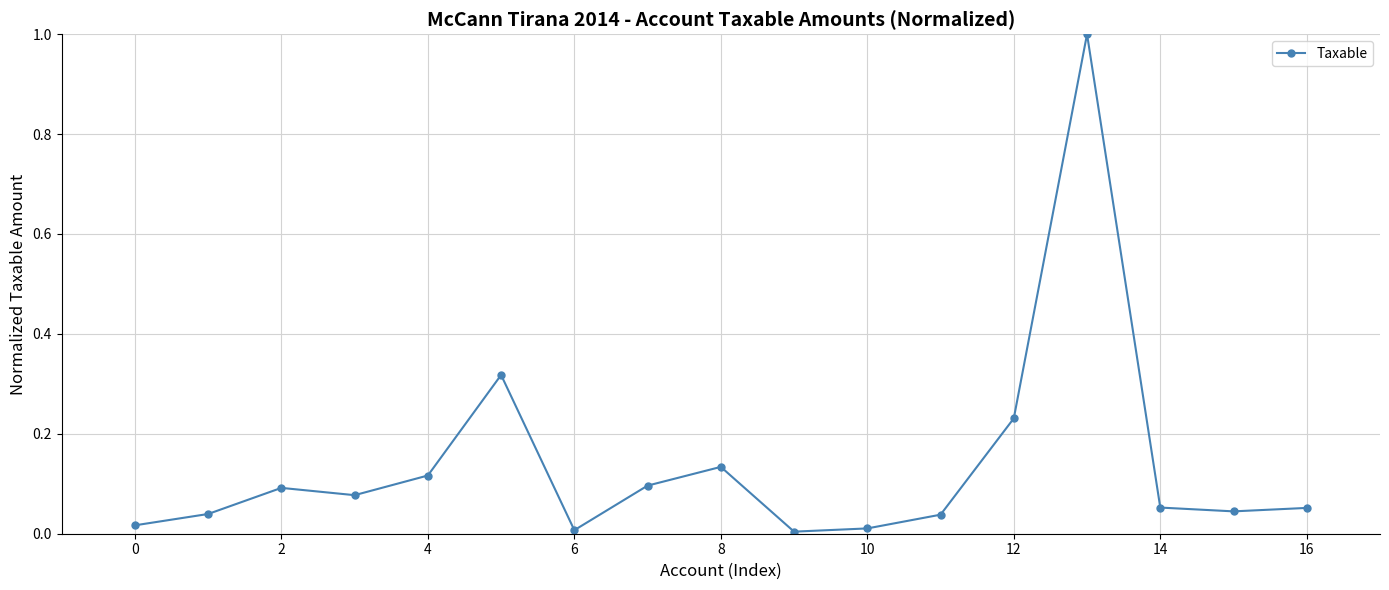

What is the sum of all values?

2.3